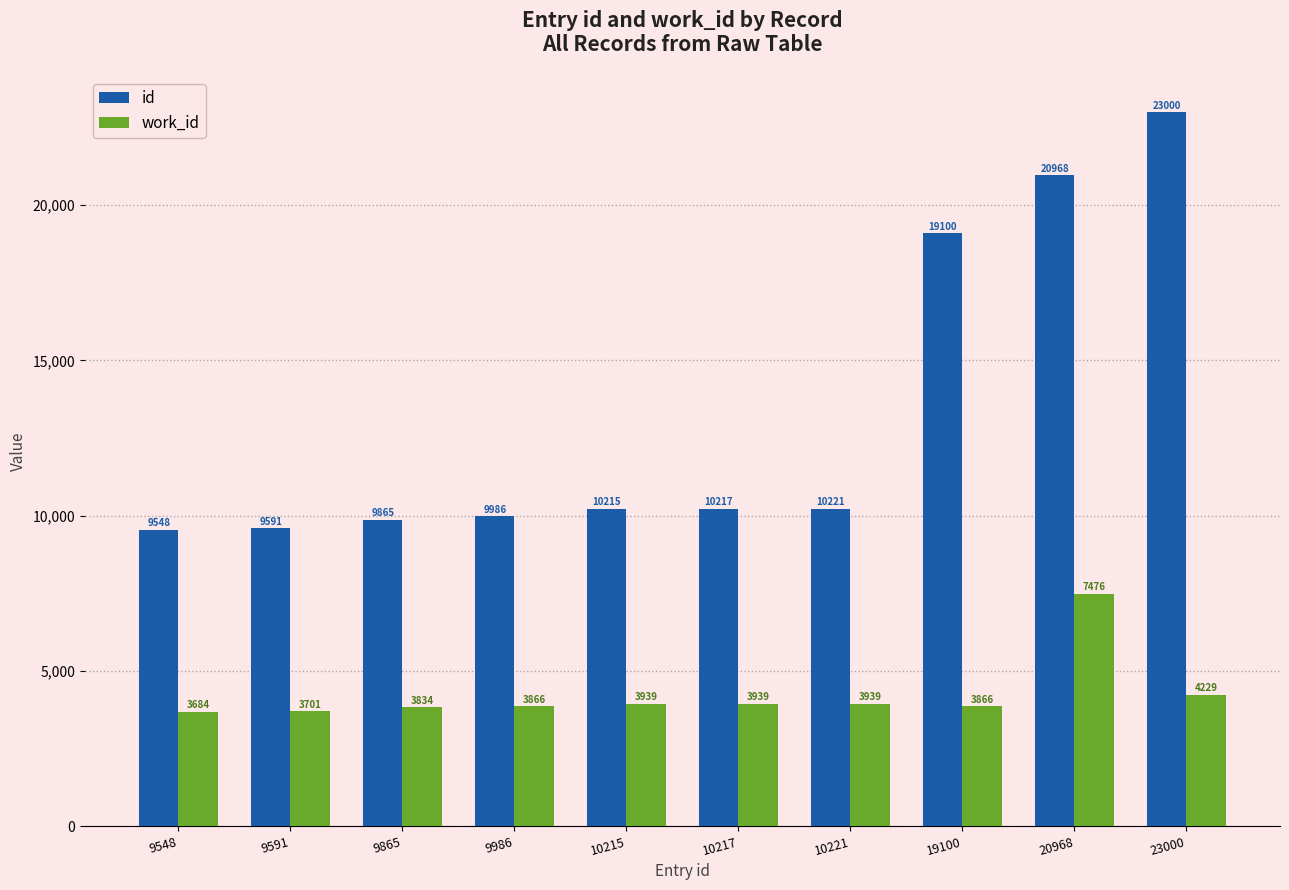

What is the difference between the work_id values at 9865 and 10221?

105